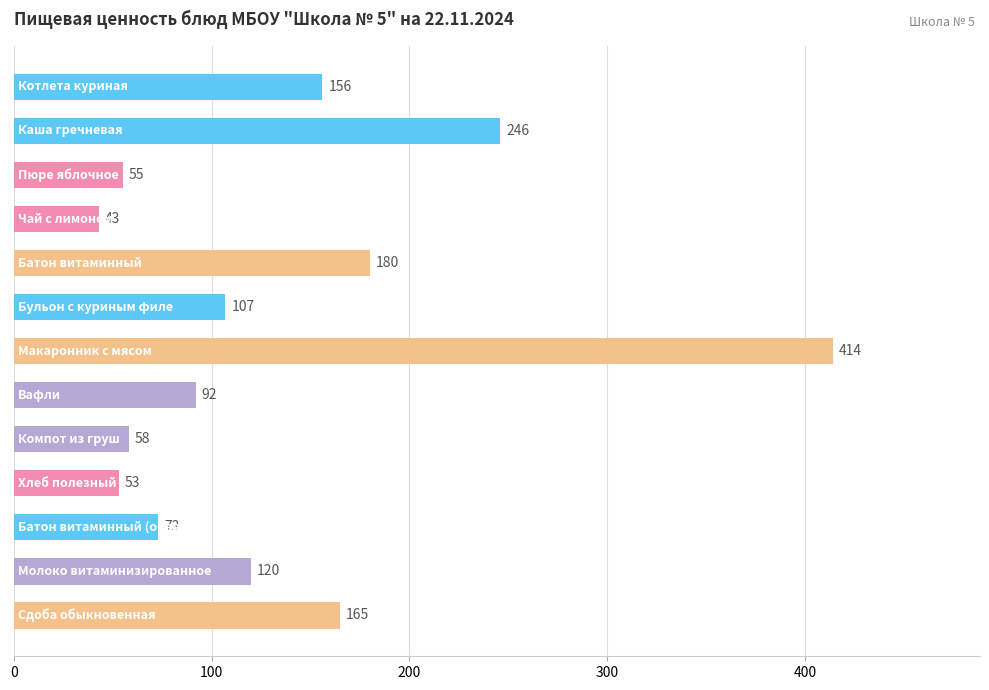

Count the number of categories in the chart.

13